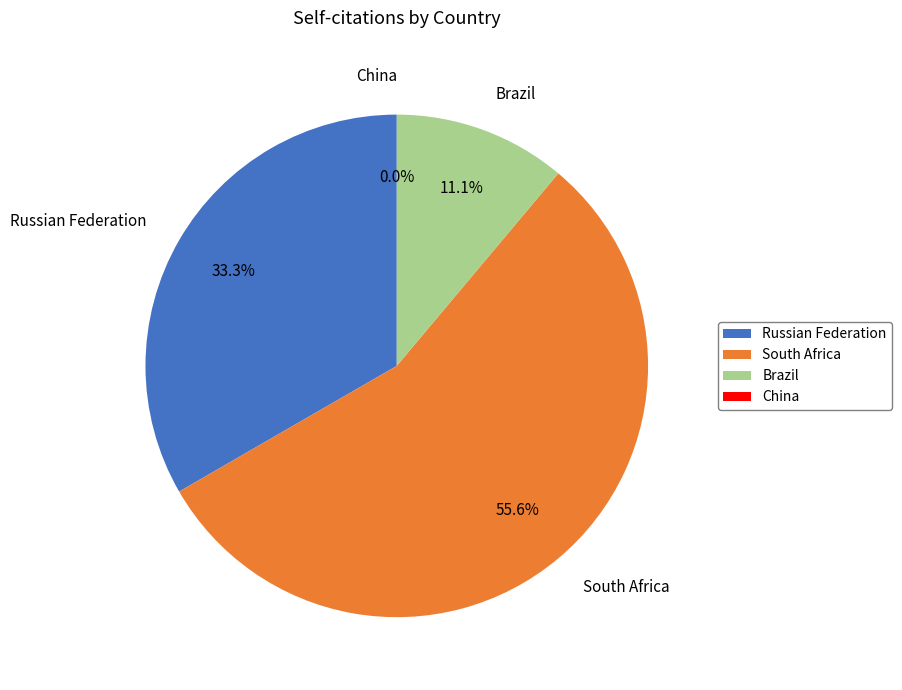

True or false: Russian Federation accounts for 33% of the total.

True